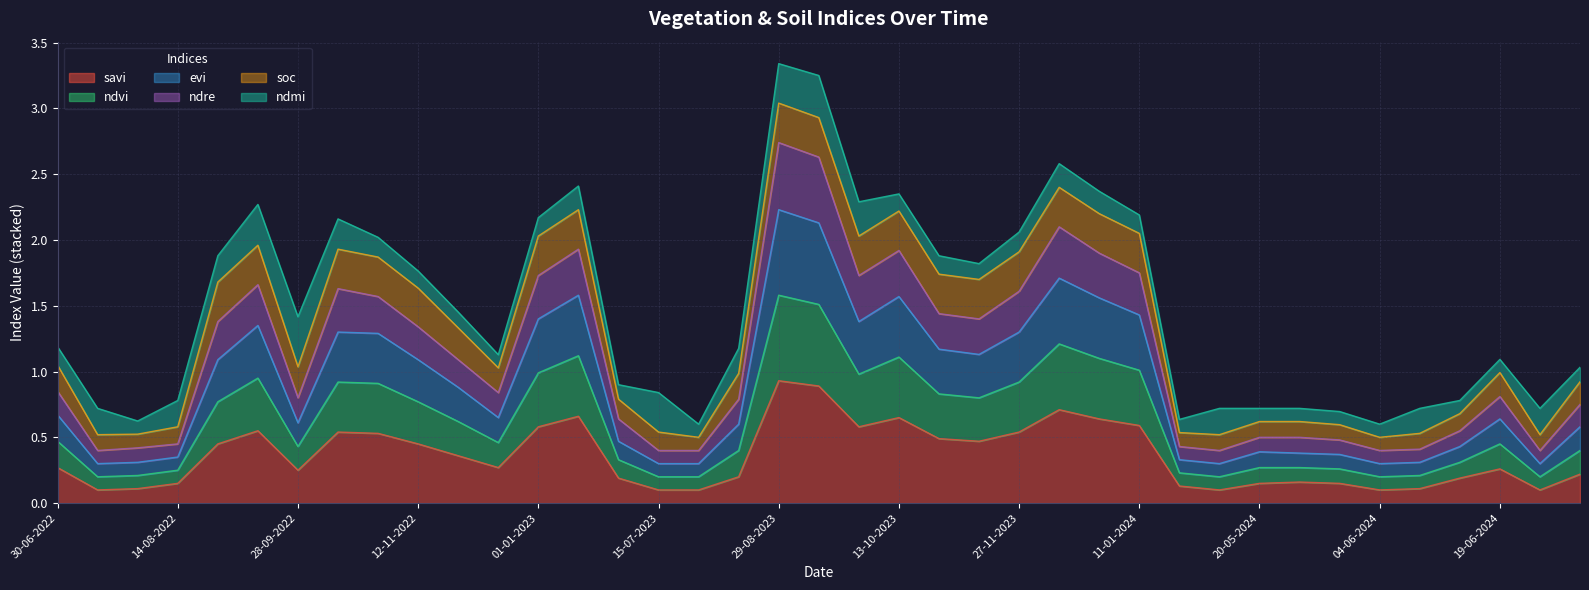

What is the smallest value displayed?

0.1